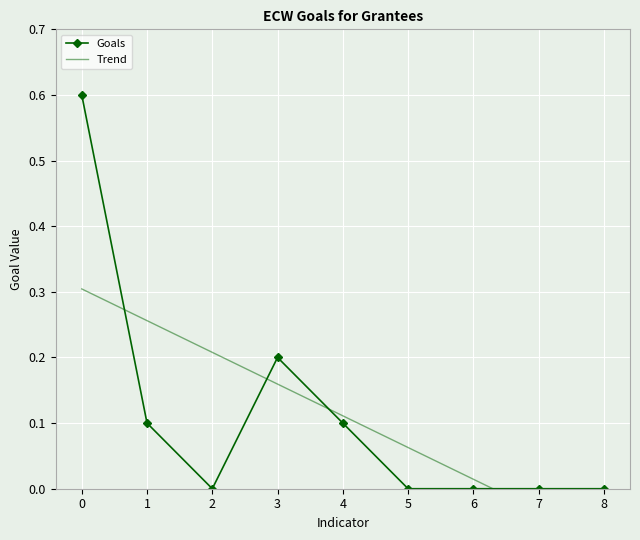

What is the difference between the maximum and minimum values in the Goals series?

0.6